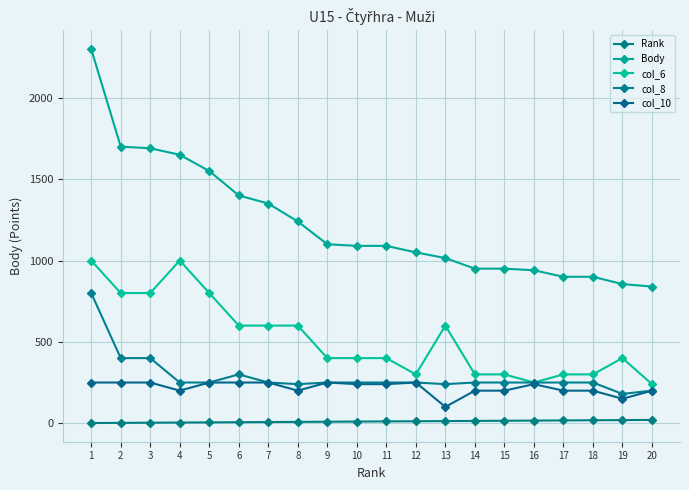

What is the value of the col_10 point at the 14th from the left?

200